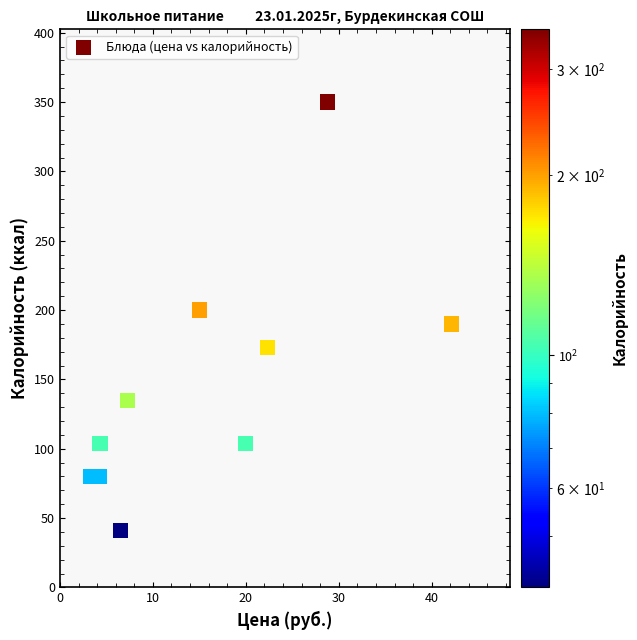

What is the range of Y values (max minus min)?

309